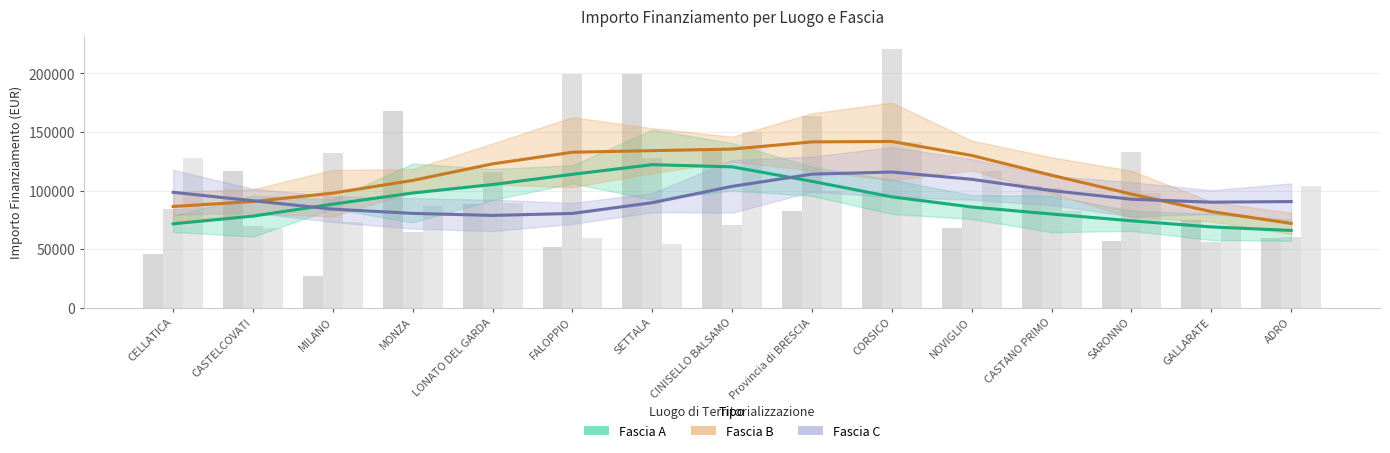

How many distinct data groups are displayed?

3